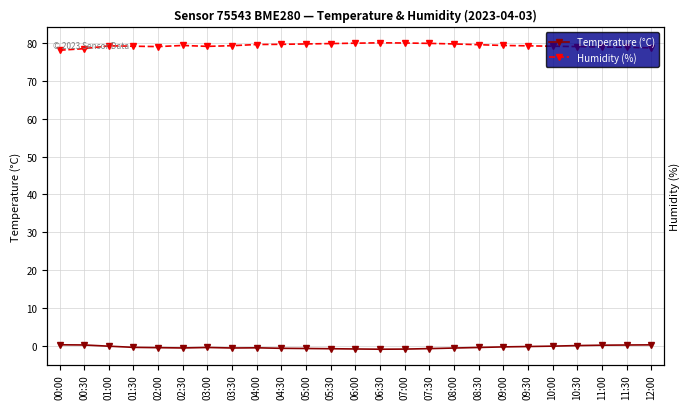

Count the number of categories in the chart.

25